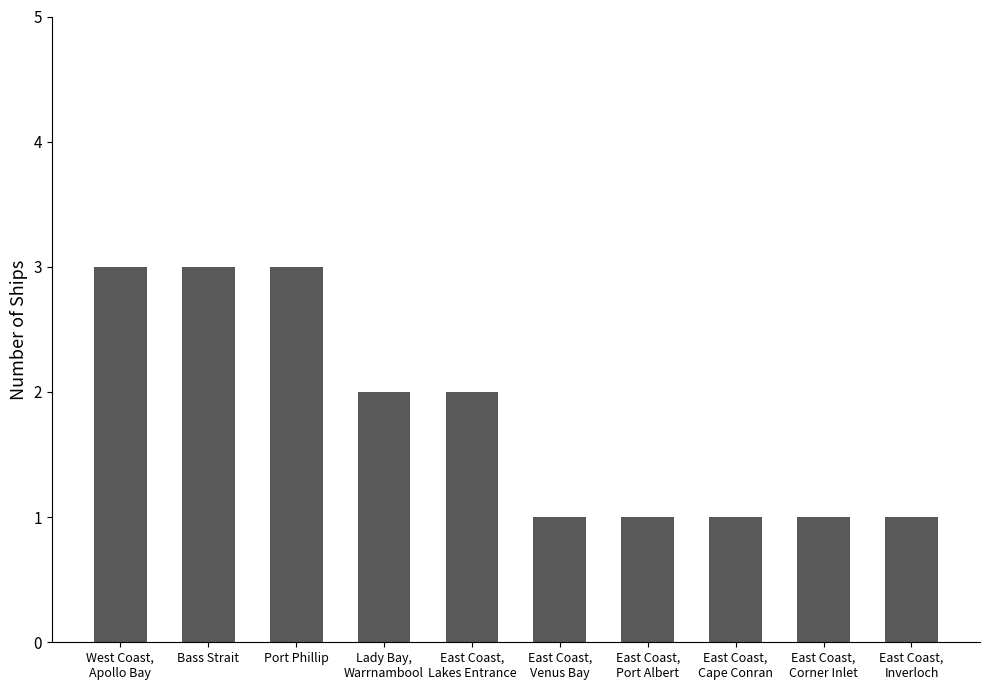

What is the label of the 2nd bar from the left?

Bass Strait